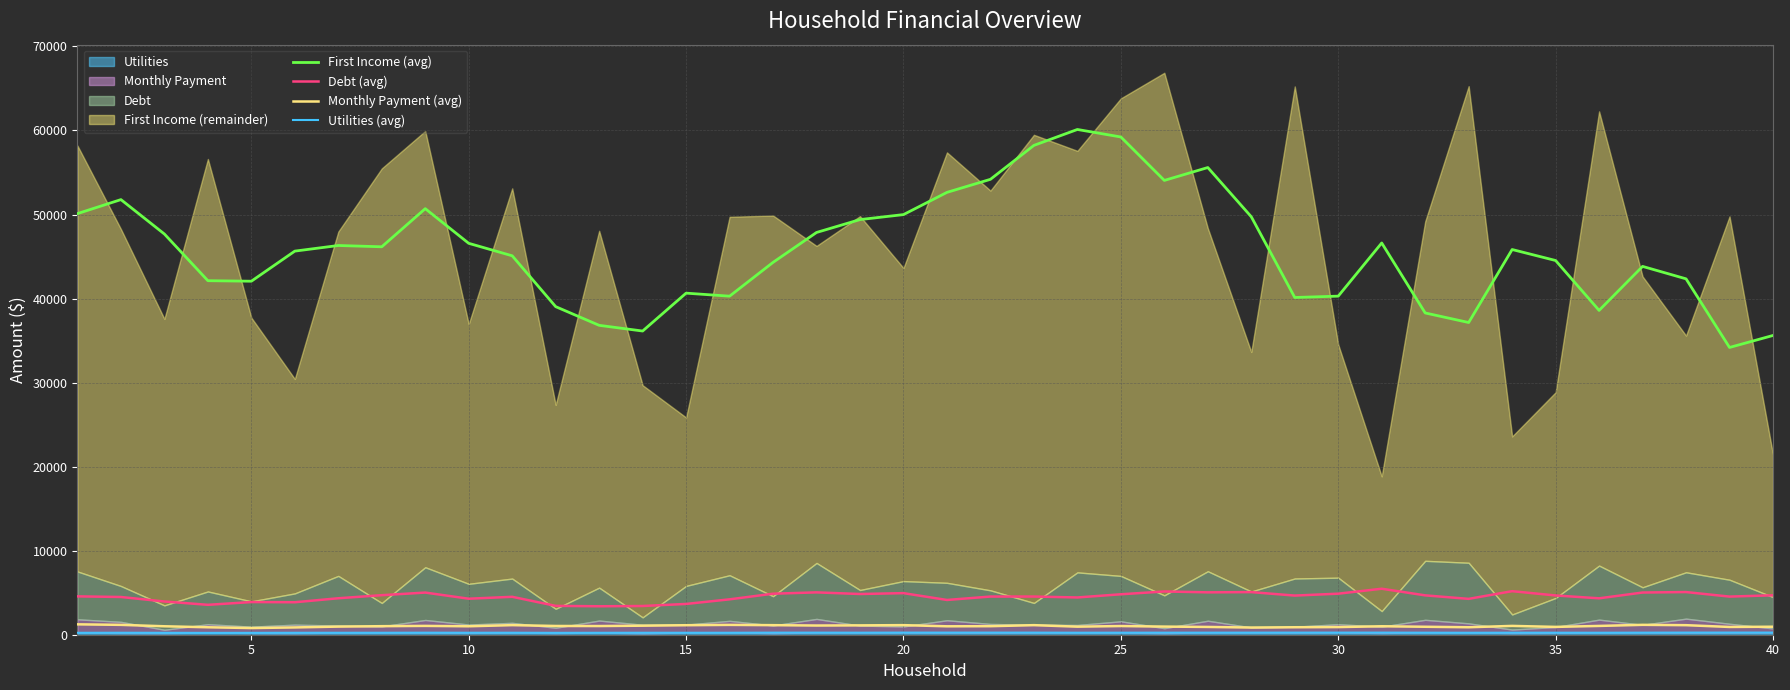

How many interior local valleys does the Utilities (avg) series have?

10